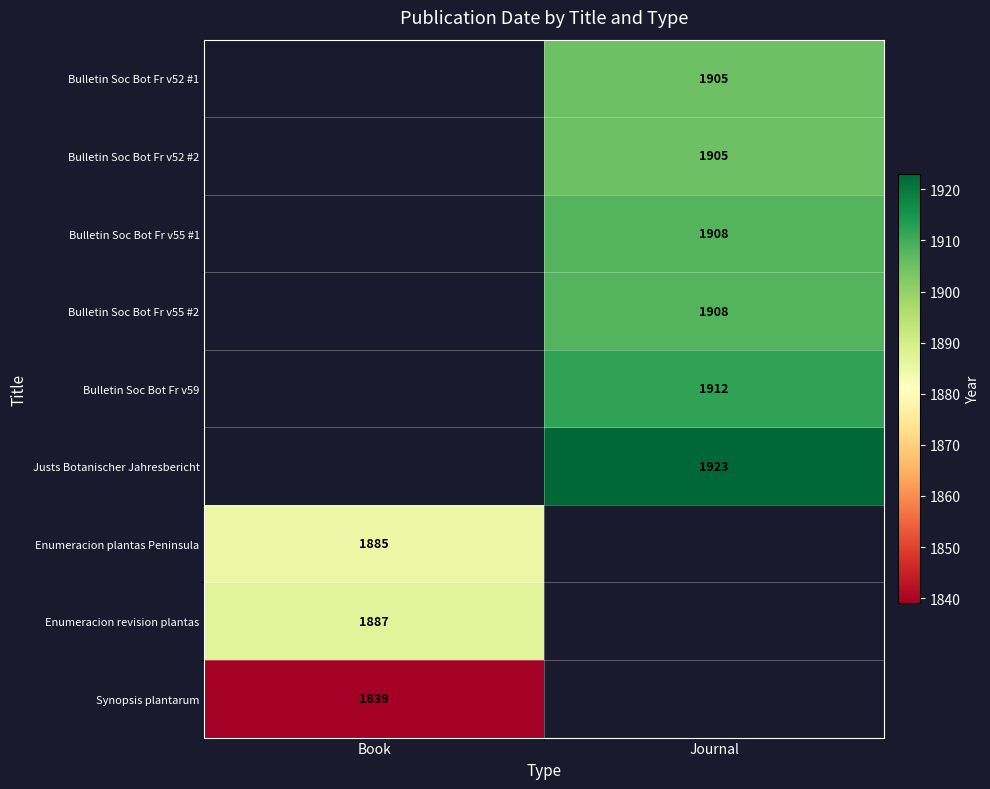

Which category has the highest value across all series?

Journal